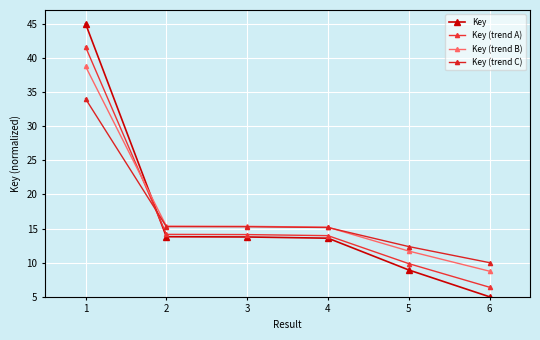

At which label is Key (trend A) closest to 24?

2